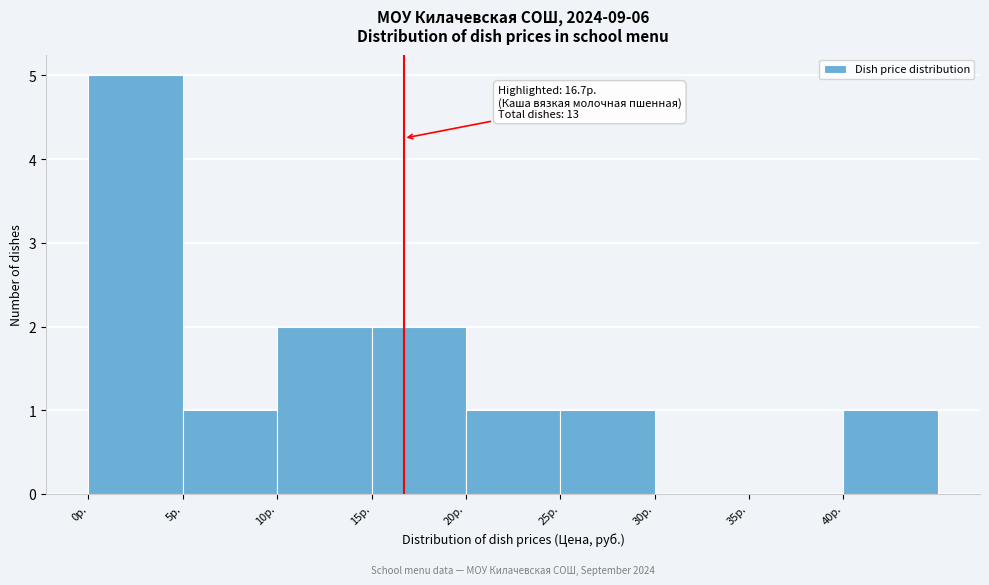

Which range on the x-axis has the tallest bar?

0 to 5